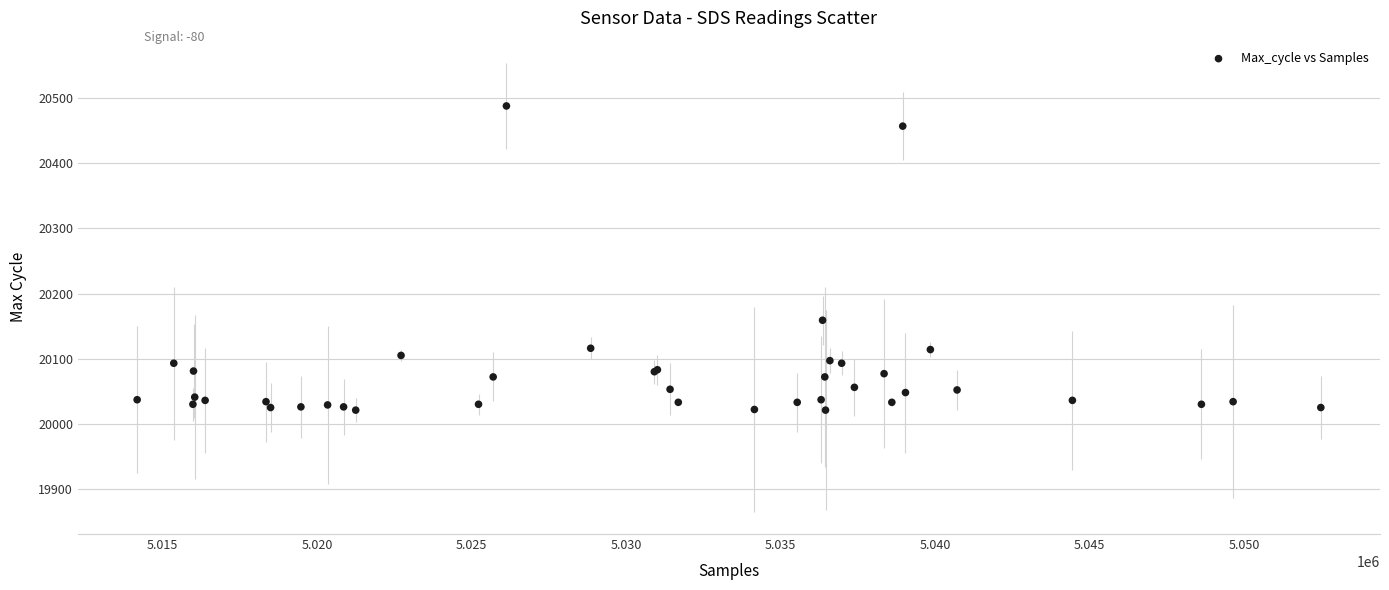

What Y value in the scatter plot is closest to 20254?

20159